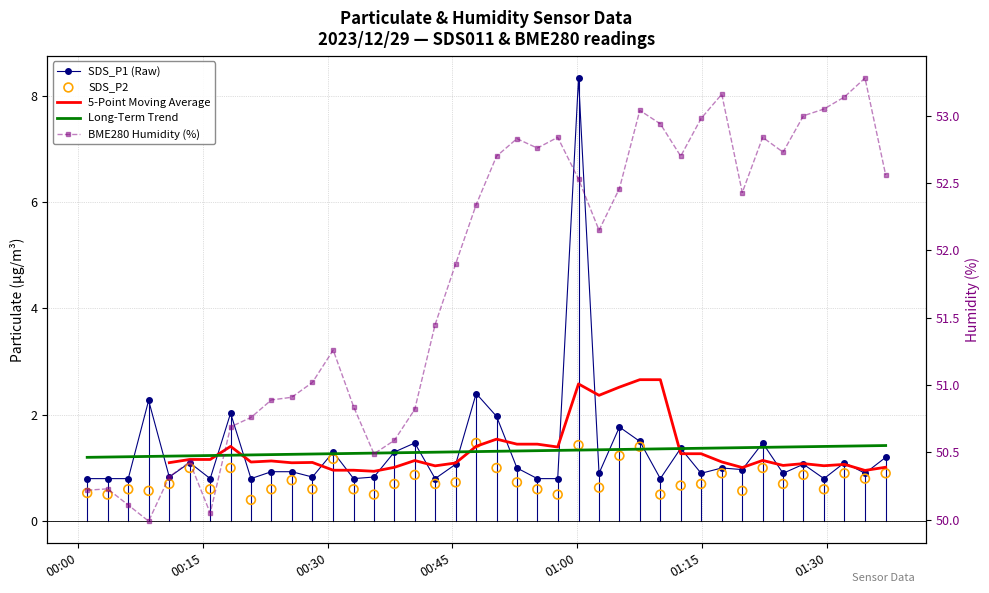

What are all the series names shown in the legend?

SDS_P1 (Raw), 5-Point Moving Average, Long-Term Trend, SDS_P2, BME280 Humidity (%)